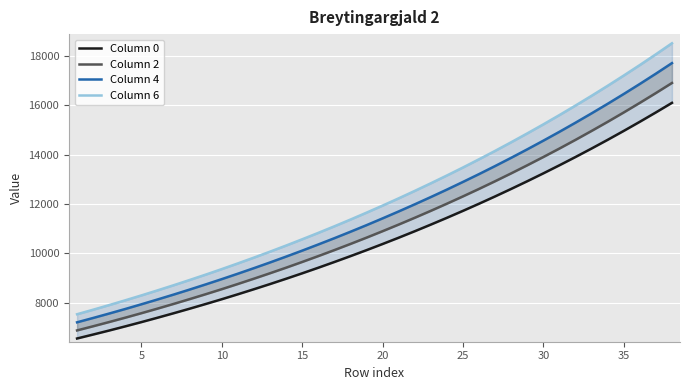

What is the difference between the maximum and second lowest values in the Column 4 series?

10323